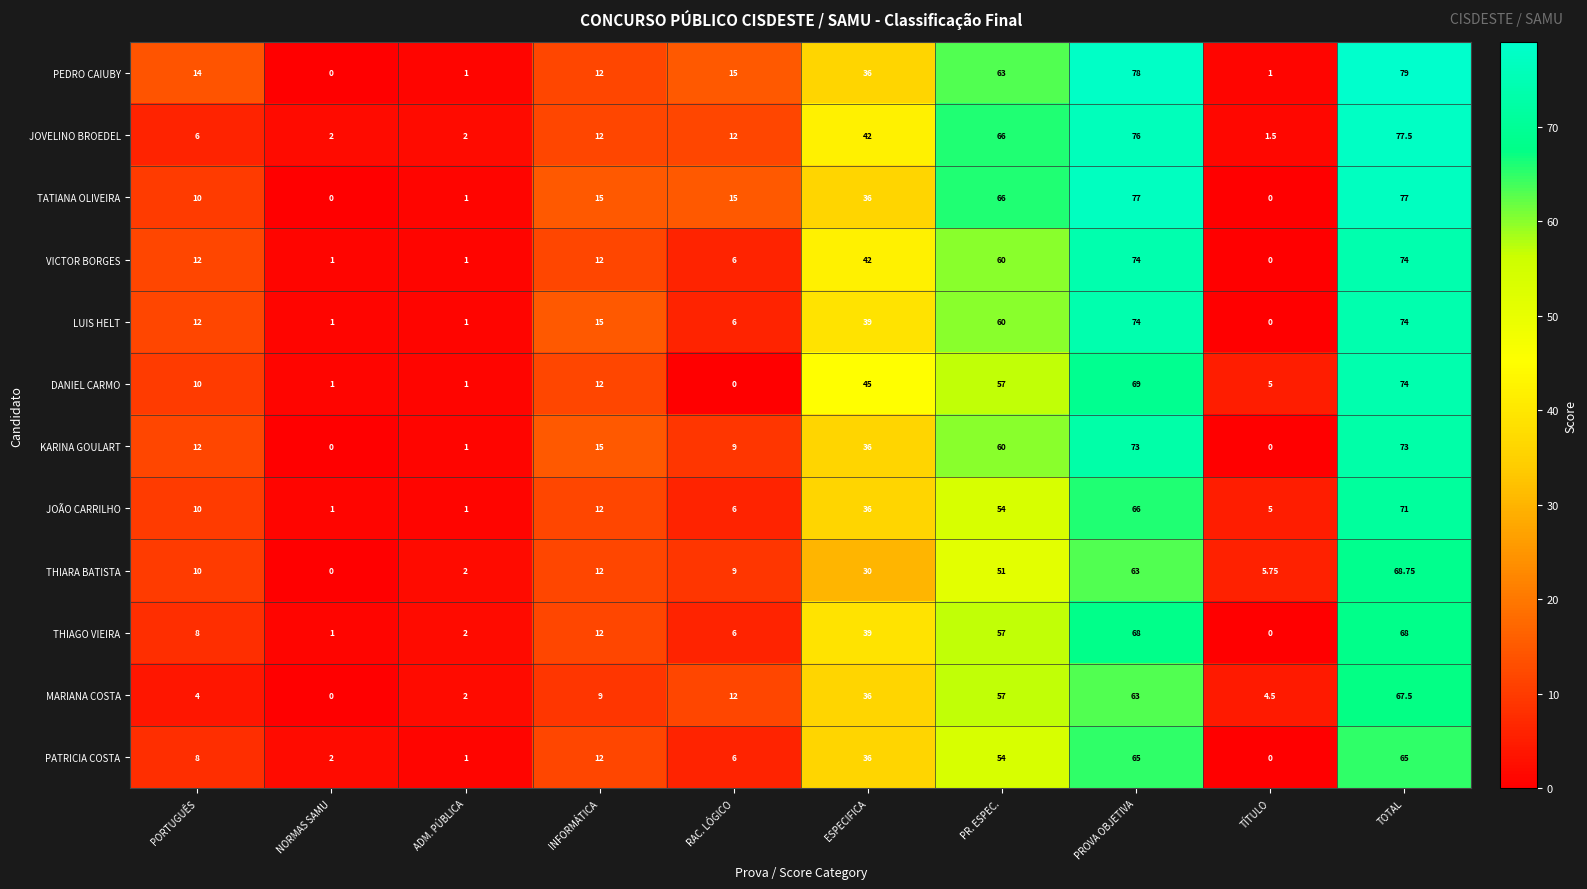

How many categories are shown in the chart?

10